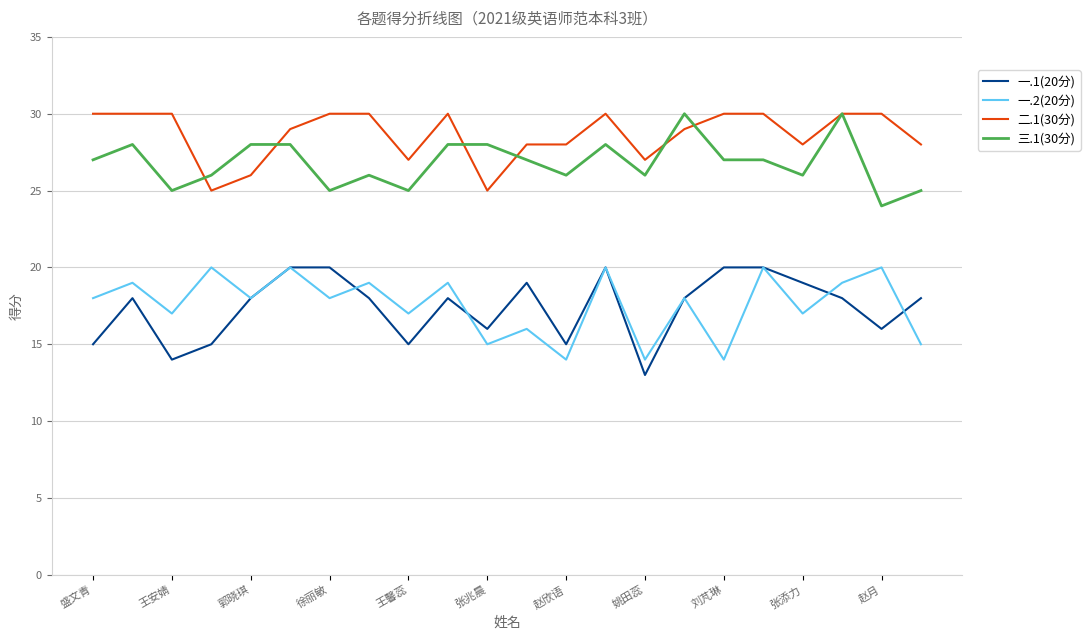

Which series has the largest total across all categories?

二.1(30分)